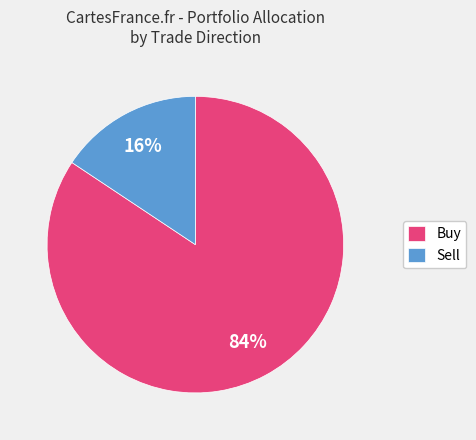

To the nearest percent, what is the combined percentage of Buy and Sell?

100%